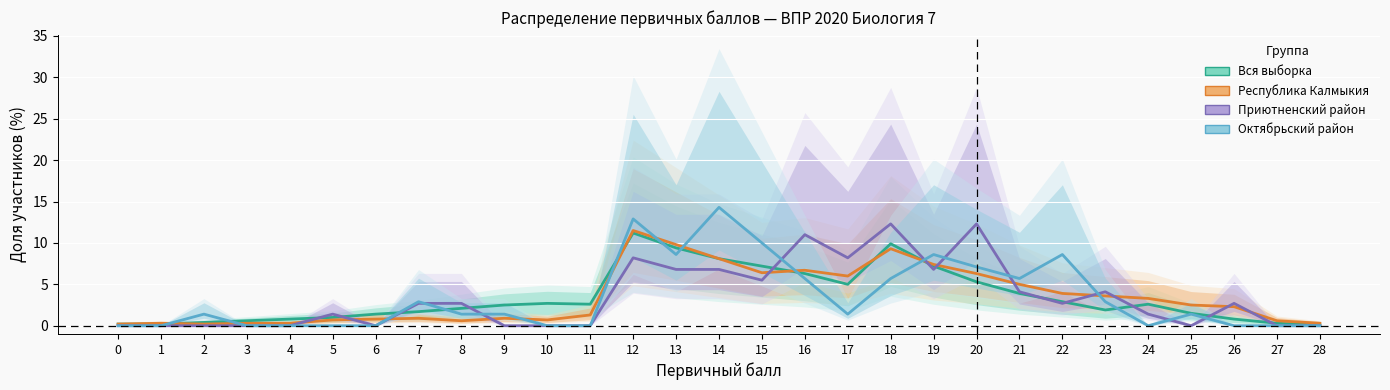

How many distinct data groups are displayed?

4